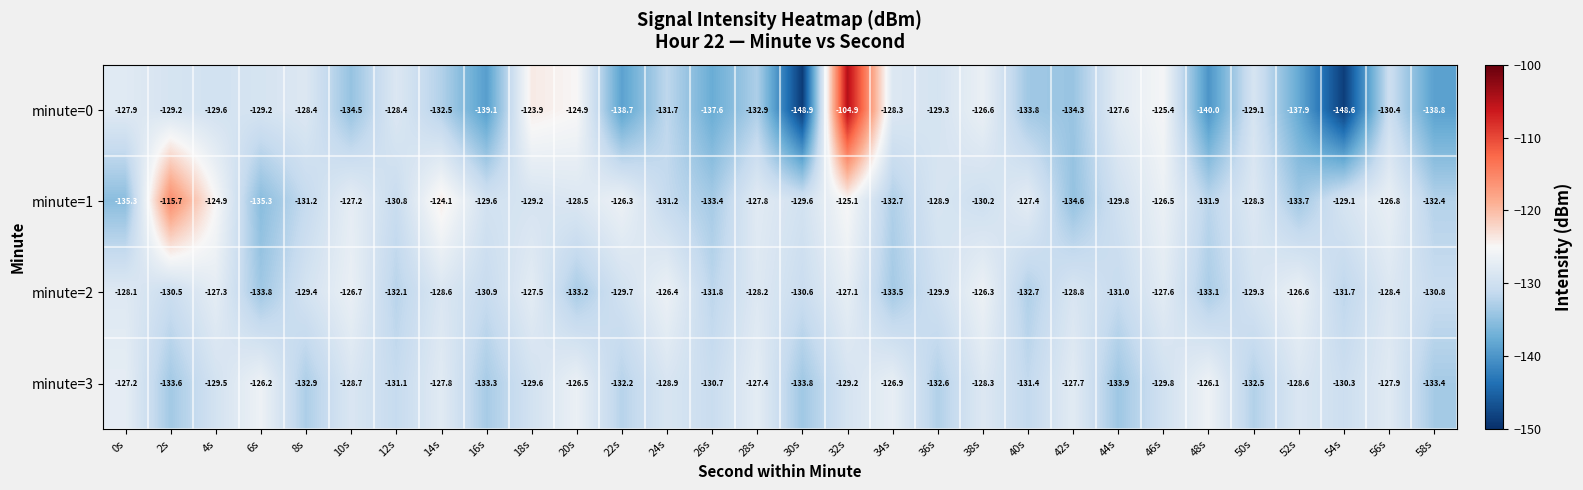

List the series in order of their peak value, lowest first.

minute=2, minute=3, minute=1, minute=0